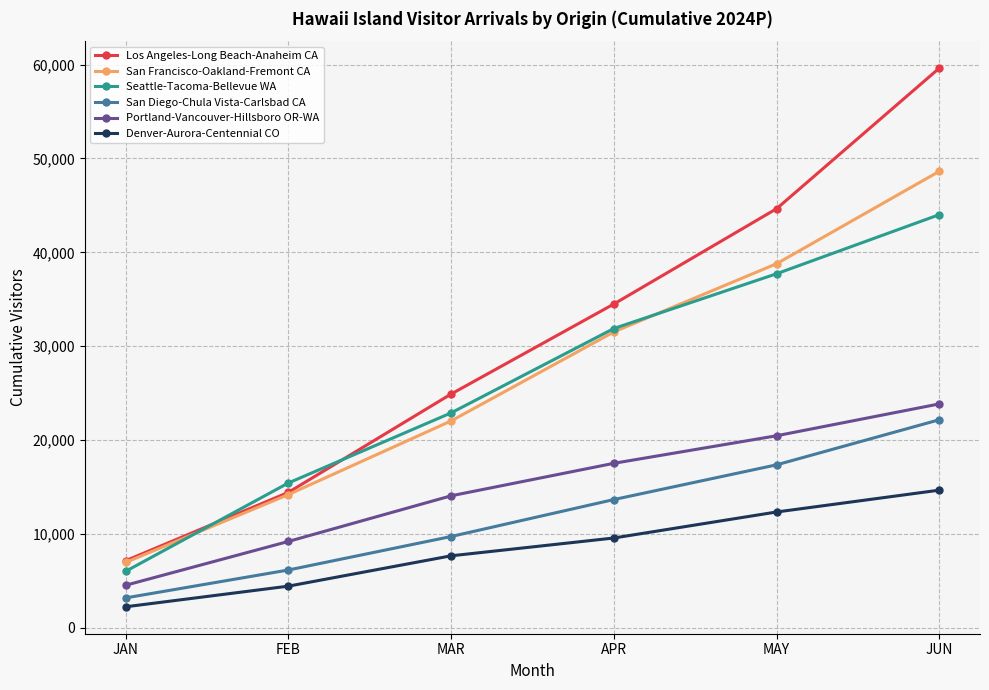

True or false: Los Angeles-Long Beach-Anaheim CA and San Diego-Chula Vista-Carlsbad CA cross at least once.

False